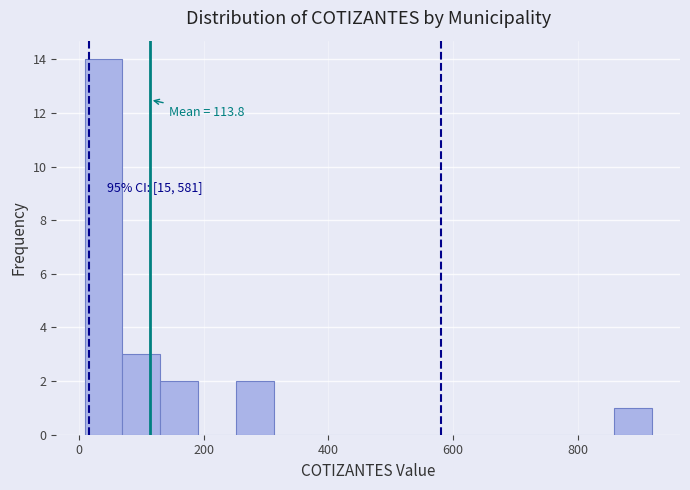

Around what value on the x-axis is the tallest bar? Give the approximate position of its centre, as read against the axis.

40